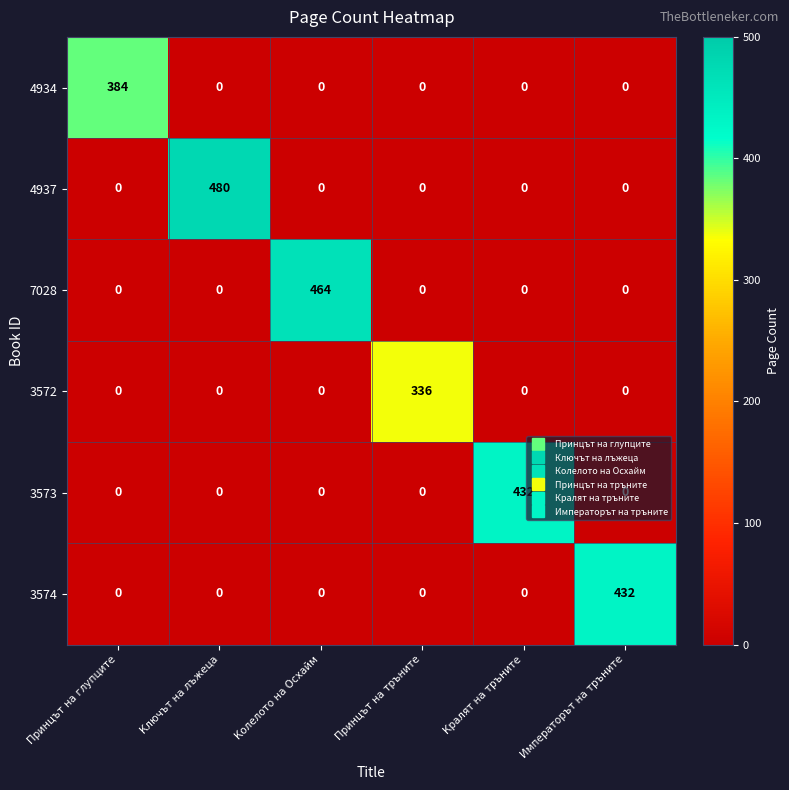

What is the sum of all 3574 values?

432